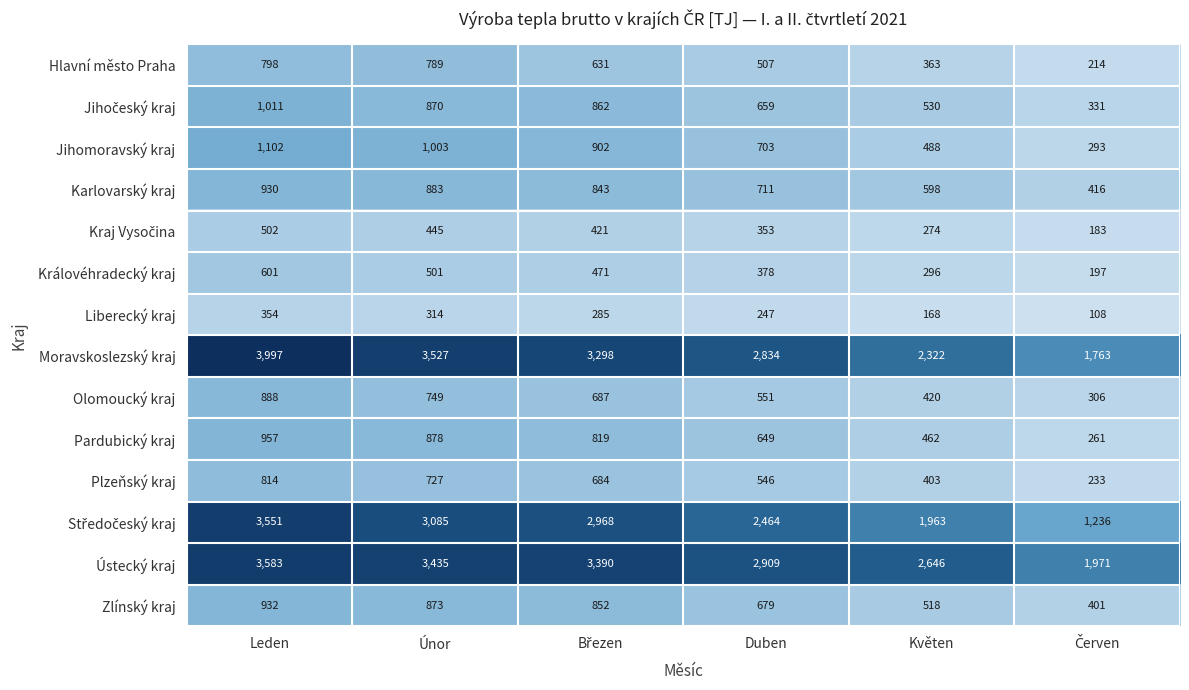

The Pardubický kraj series shows 462 at Květen. True or false?

True